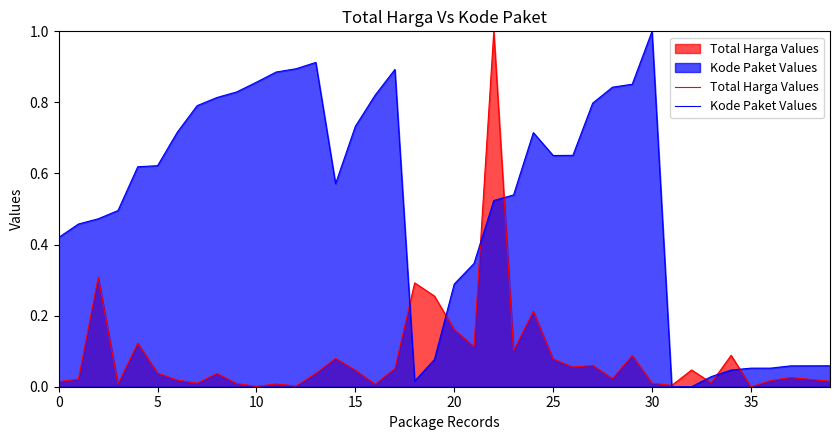

How many lines are shown in the chart?

2